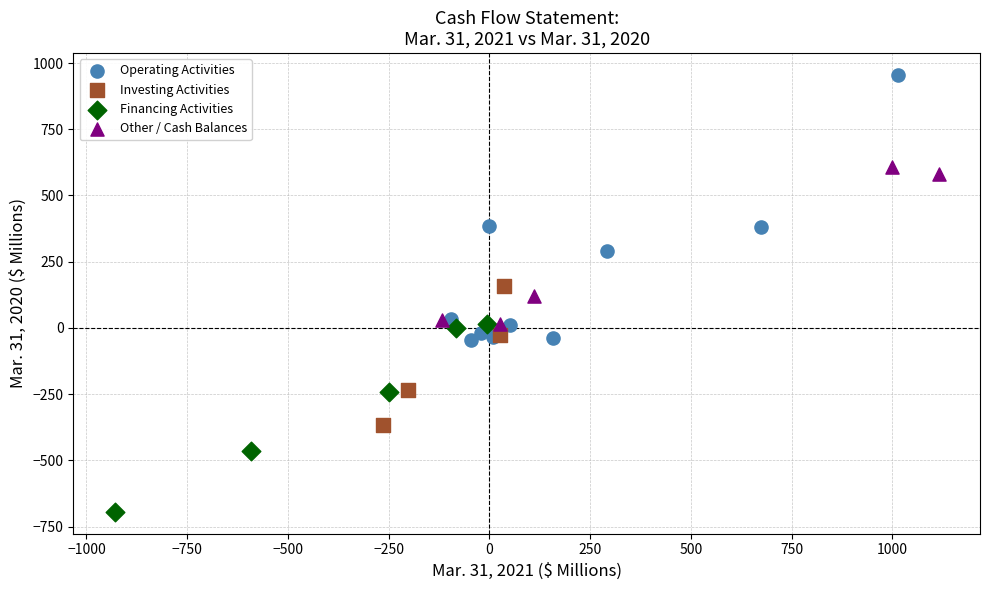

Which series contains the highest Y value?

Operating Activities